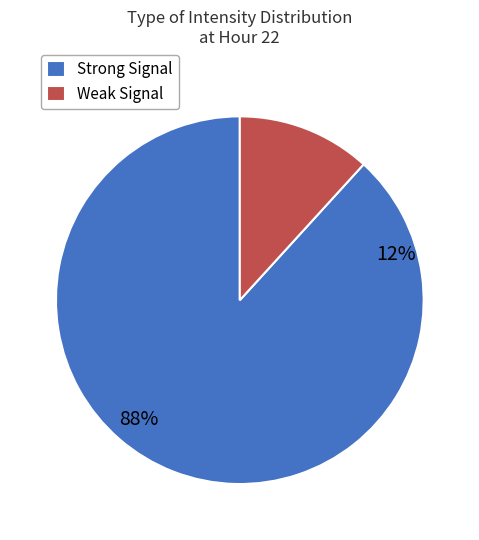

How many segments does this pie chart have?

2